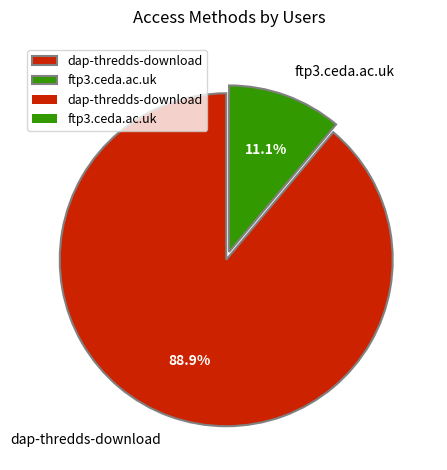

To the nearest percent, what is the difference between the largest and smallest slice percentages?

78%